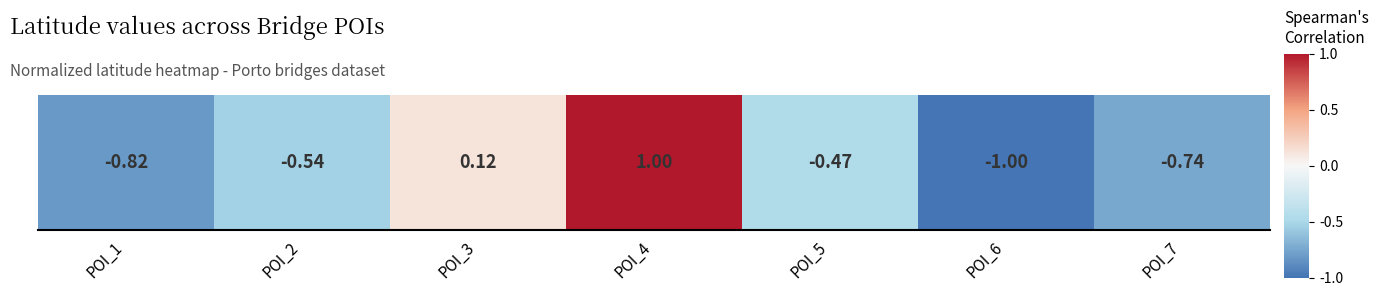

Reading right to left, list all the values displayed in this chart.

-0.7	-1.0	-0.5	1.0	0.1	-0.5	-0.8